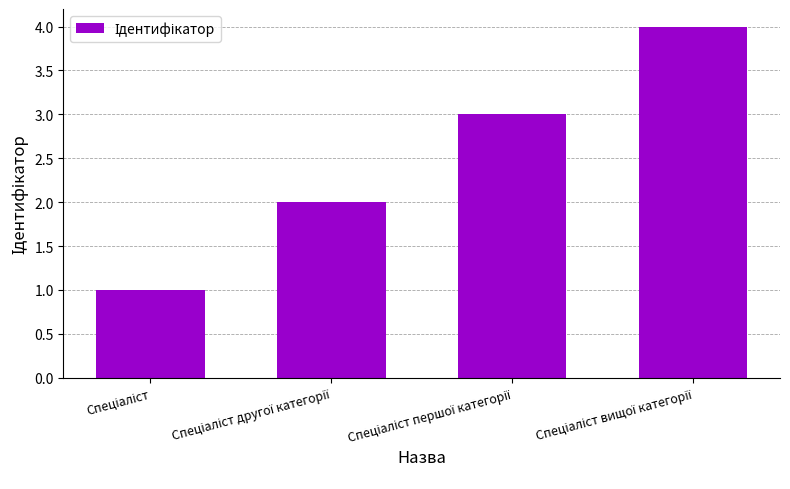

What is the maximum value shown in the chart?

4